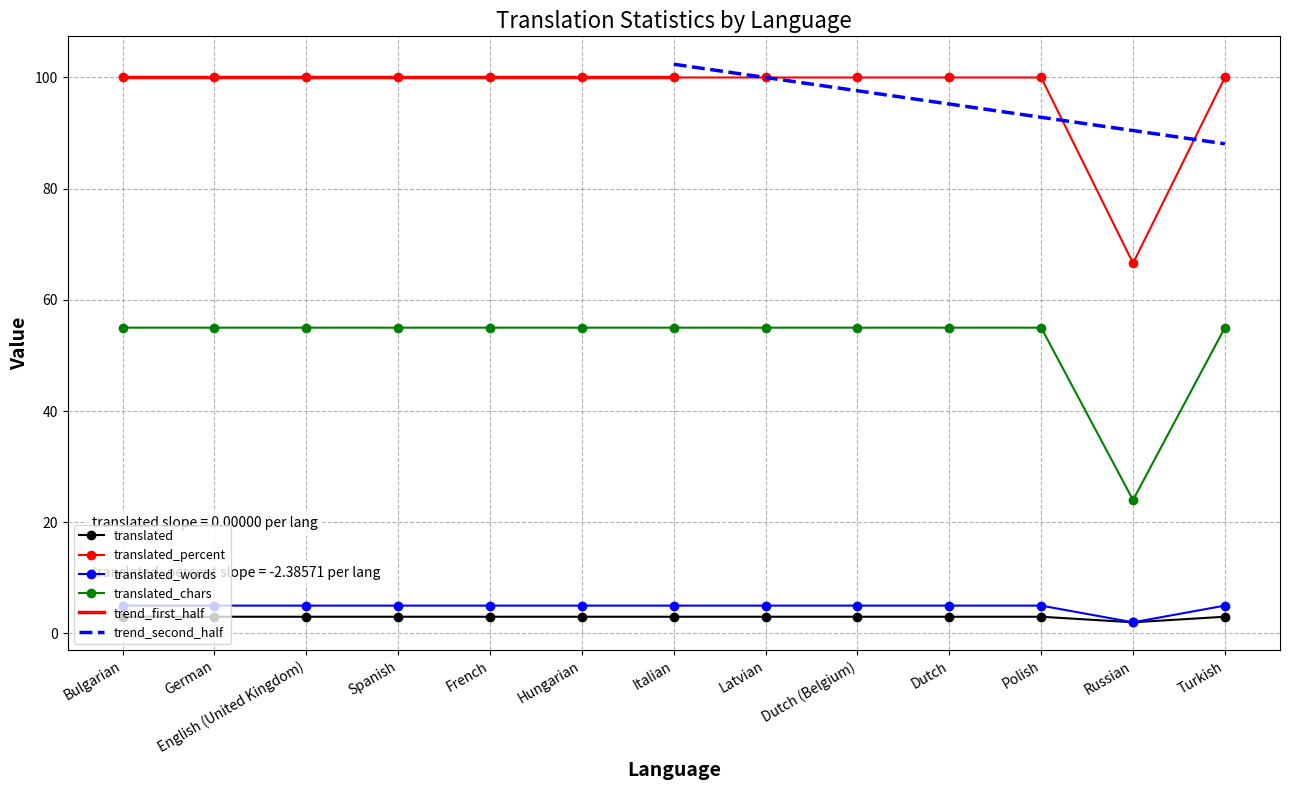

True or false: translated_percent and translated_chars cross at least once.

False